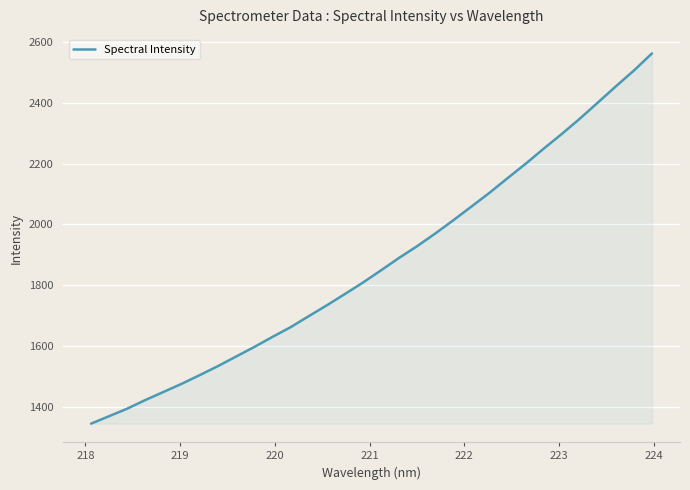

What is the difference between the maximum and minimum values?

1216.5